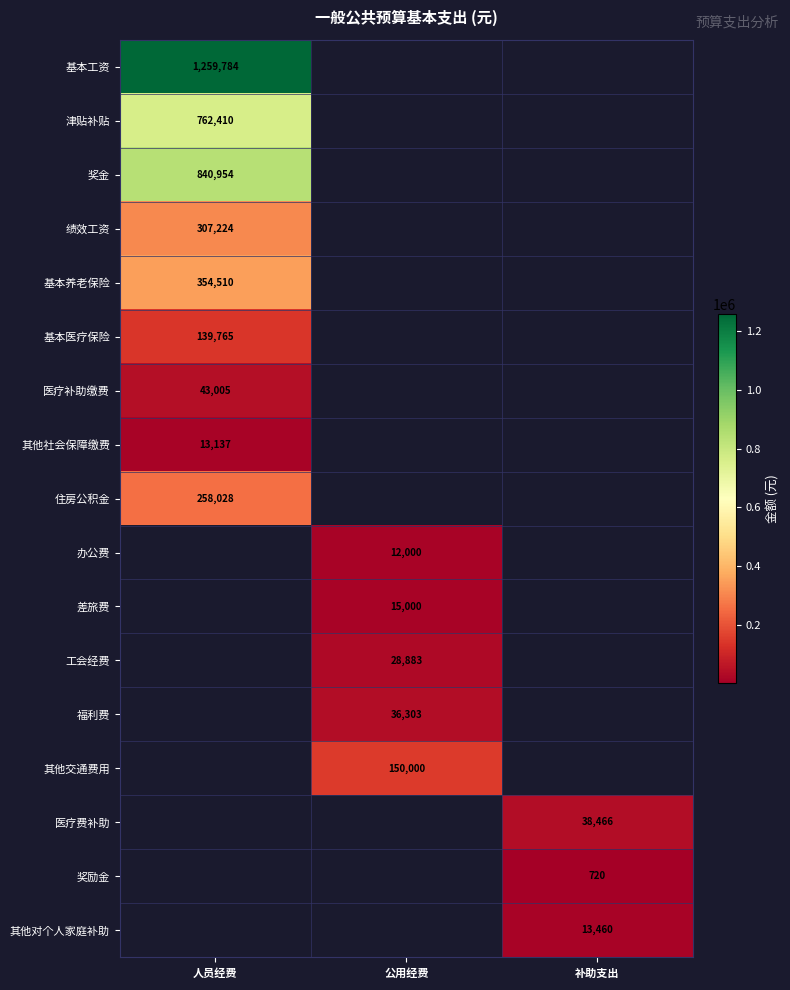

What is the minimum value shown in the chart?

720.0